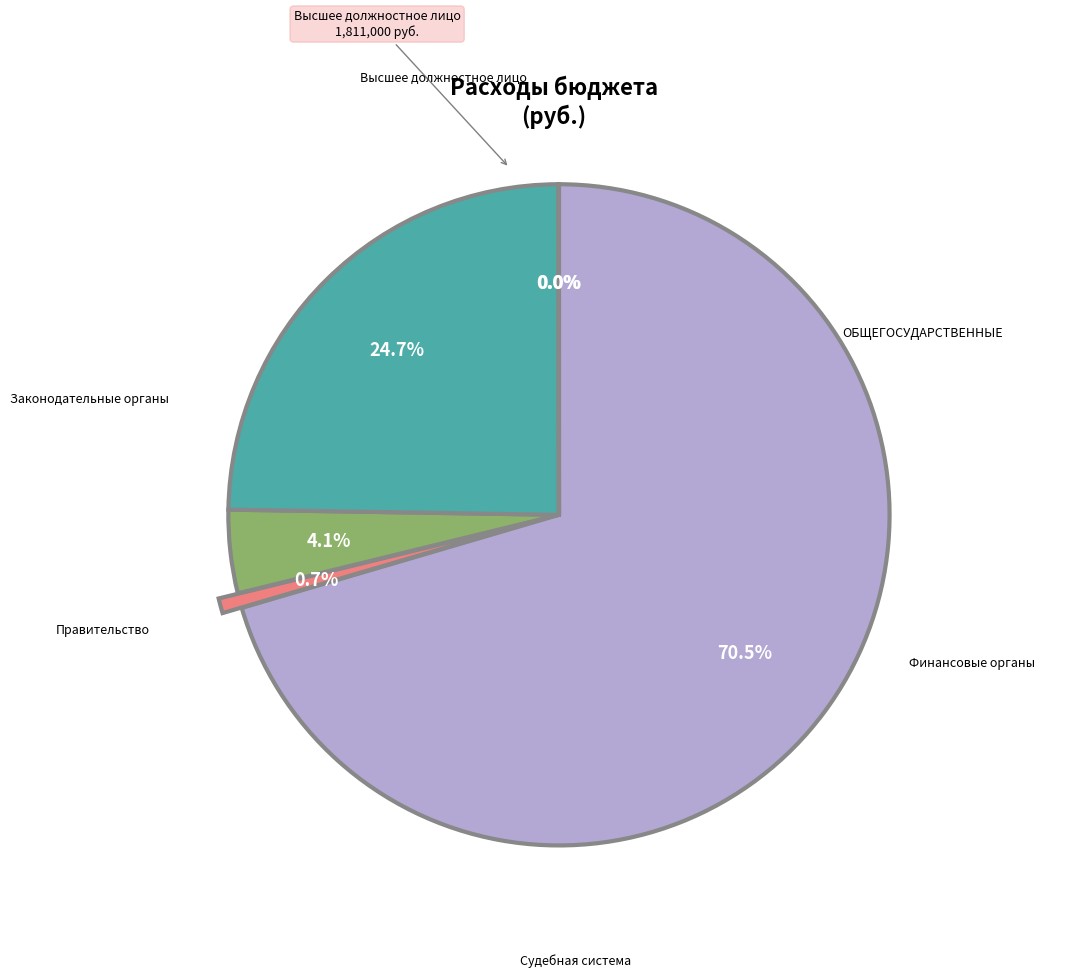

Is there any slice that represents more than half of the pie?

Yes